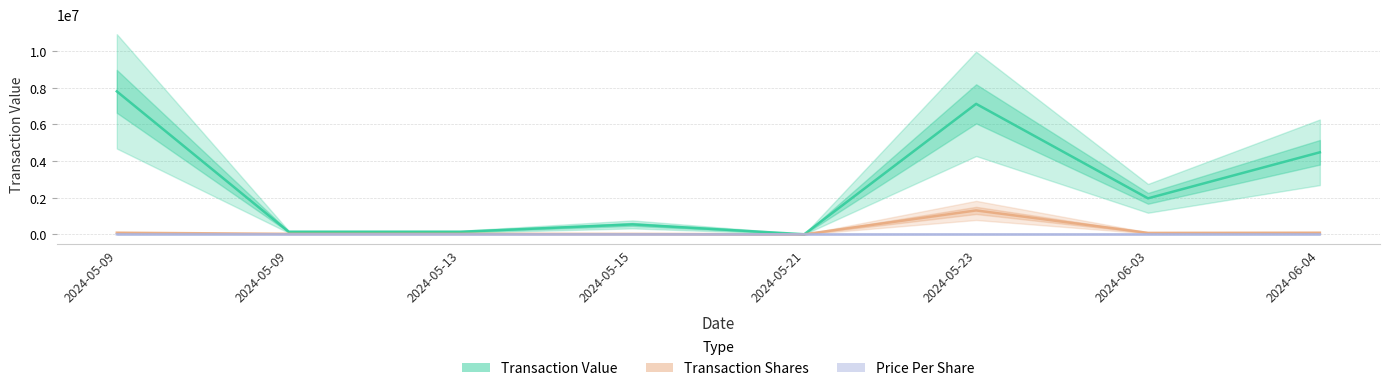

Which category has the highest value across all series?

2024-05-09